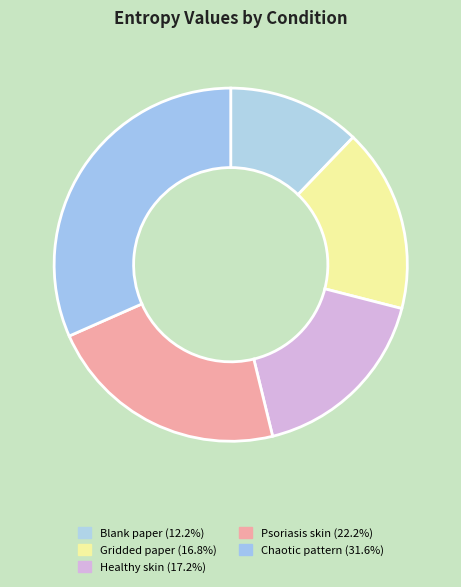

How many slices are in this pie chart?

5